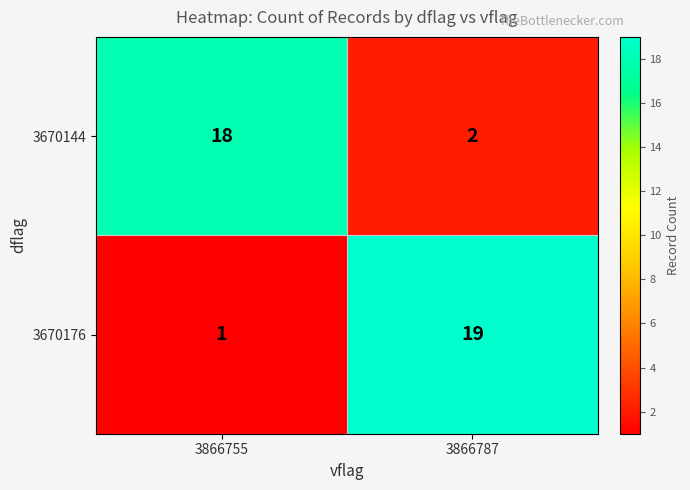

What is the sum of the 3670176 values at 3866787 and 3866755?

20